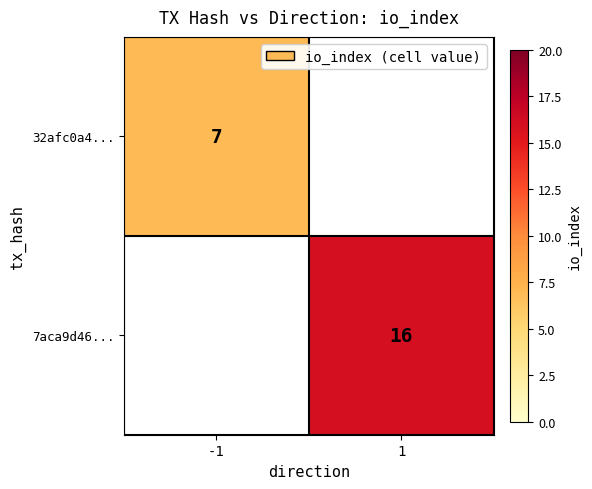

What is the minimum value shown in the chart?

7.0